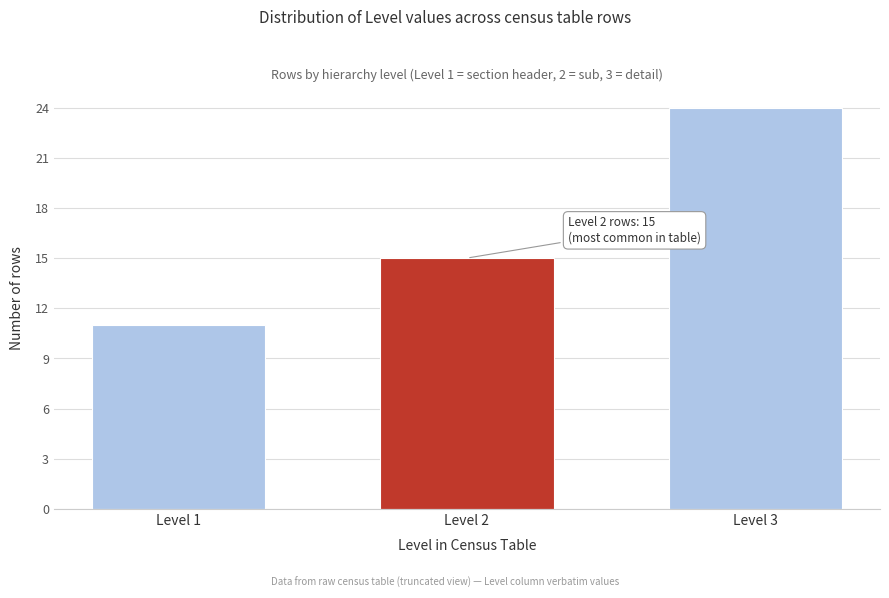

Reading left to right, transcribe all the data shown in this chart.

Level 1=11	Level 2=15	Level 3=24